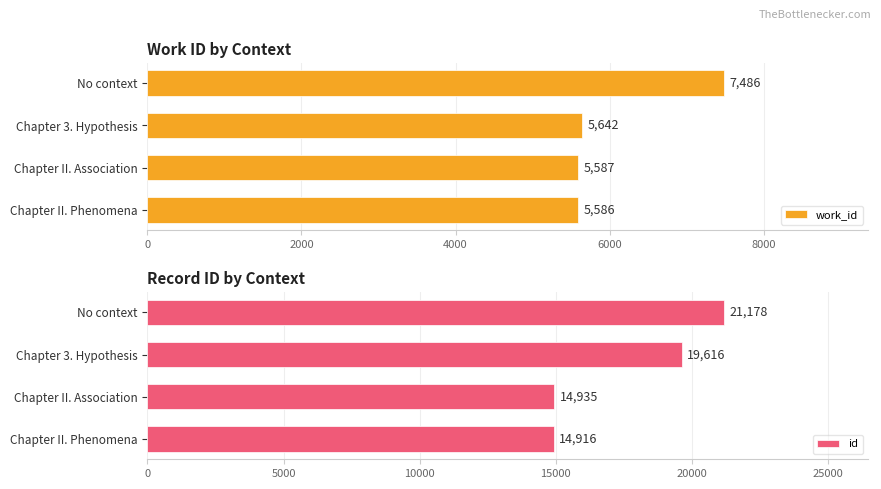

Which category has the highest value in the id series?

No context